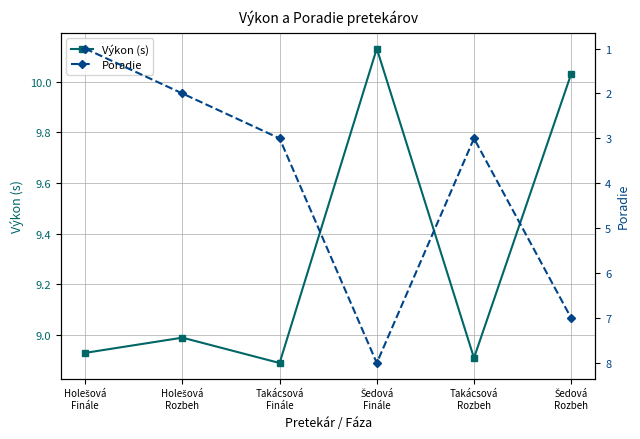

Between Takácsová
Finále and Holešová
Rozbeh, which is larger?

Holešová
Rozbeh